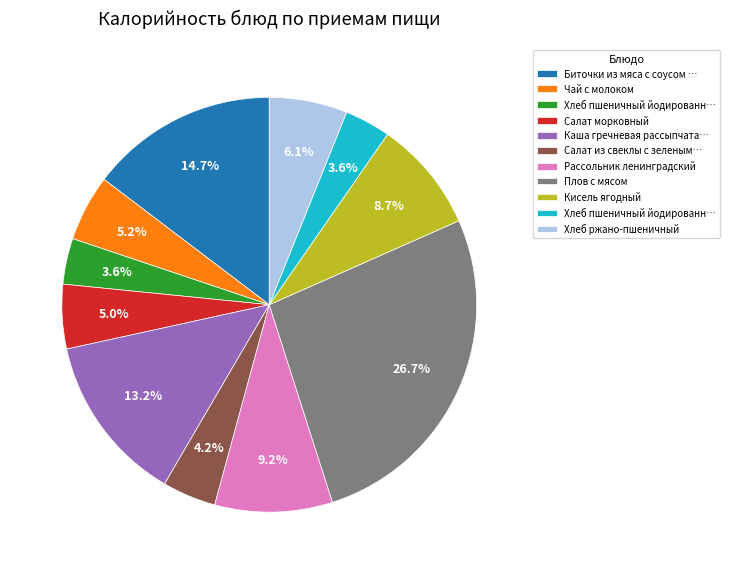

Is there a majority slice in this chart?

No